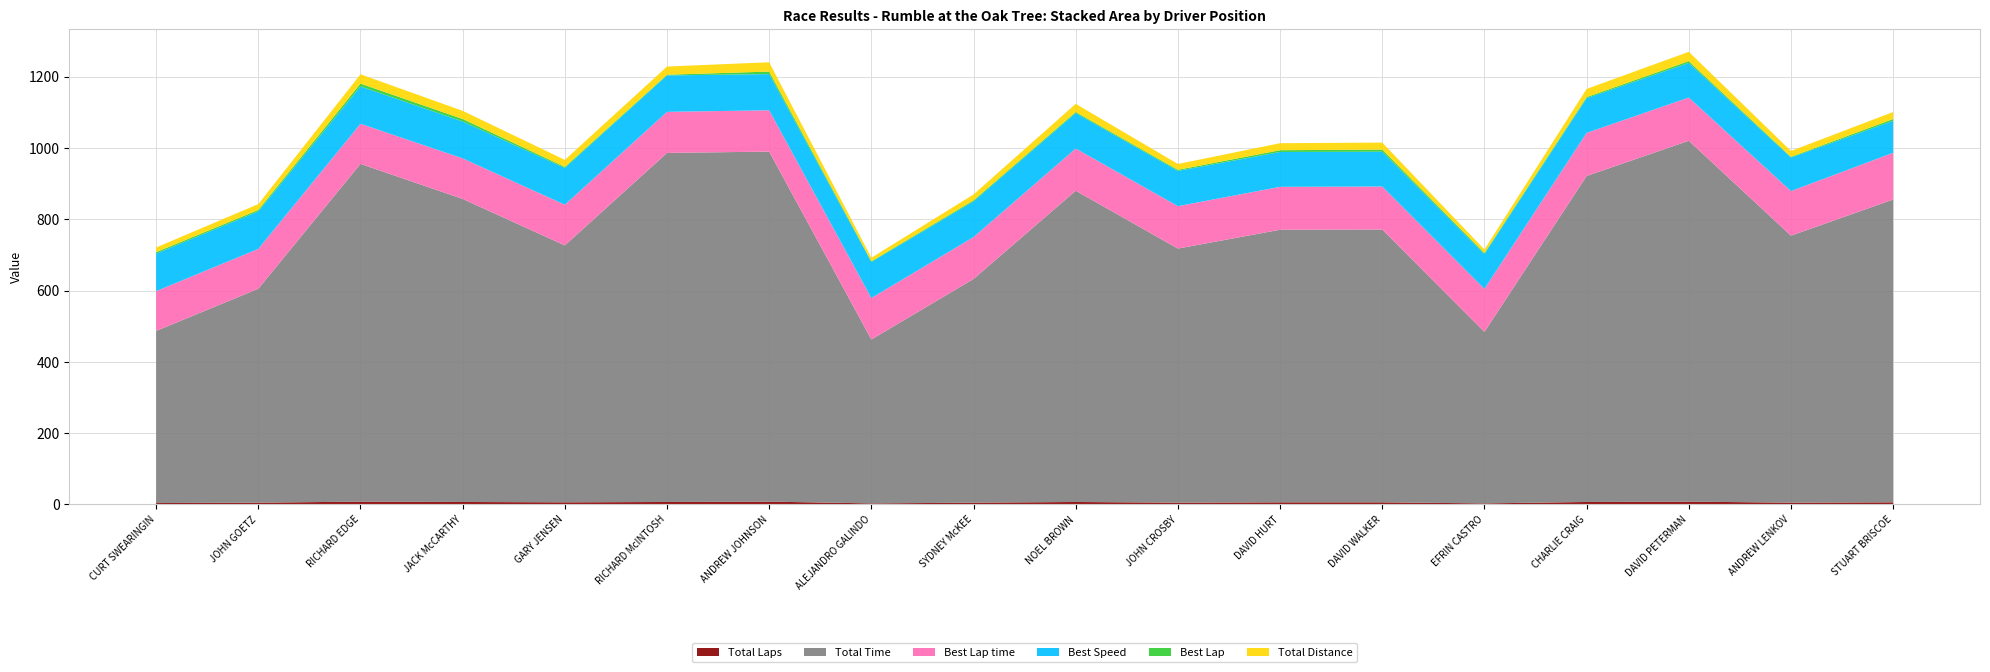

Reading left to right, list all the values displayed in this chart.

Total Laps: 4.0	5.0	8.0	7.0	6.0	7.0	8.0	3.0	5.0	7.0	5.0	6.0	6.0	3.0	7.0	8.0	5.0	6.0
Total Time: 482.8	600.2	947.5	850.1	720.7	979.2	981.9	459.8	627.6	873.2	712.9	764.7	765.4	481.1	914.5	1012.4	749.1	849.5
Best Lap time: 111.6	111.7	112.5	113.7	114.1	115.2	115.9	116.2	117.4	118.3	119.0	120.4	120.6	120.7	120.8	121.2	125.1	131.1
Best Speed: 105.5	105.4	104.6	103.5	103.2	102.2	101.6	101.3	100.2	99.5	99.0	97.8	97.6	97.5	97.4	97.1	94.1	89.8
Best Lap: 4.0	4.0	8.0	7.0	3.0	2.0	7.0	2.0	3.0	3.0	3.0	5.0	6.0	3.0	3.0	5.0	2.0	5.0
Total Distance: 13.1	16.4	26.2	22.9	19.6	22.9	26.2	9.8	16.4	22.9	16.4	19.6	19.6	9.8	22.9	26.2	16.4	19.6